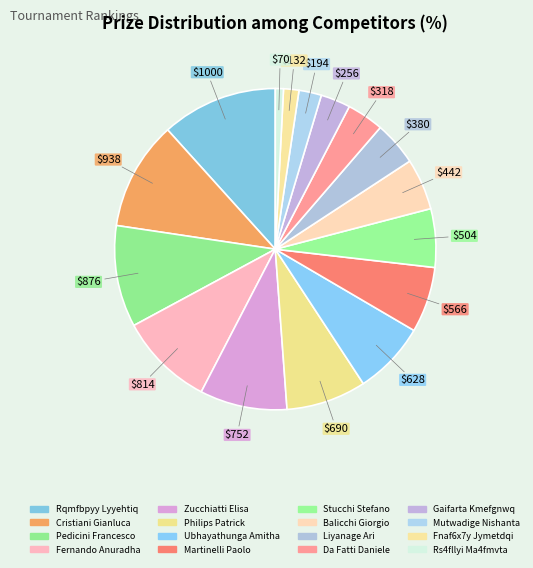

What percentage is NOT represented by Philips Patrick?

91.9%